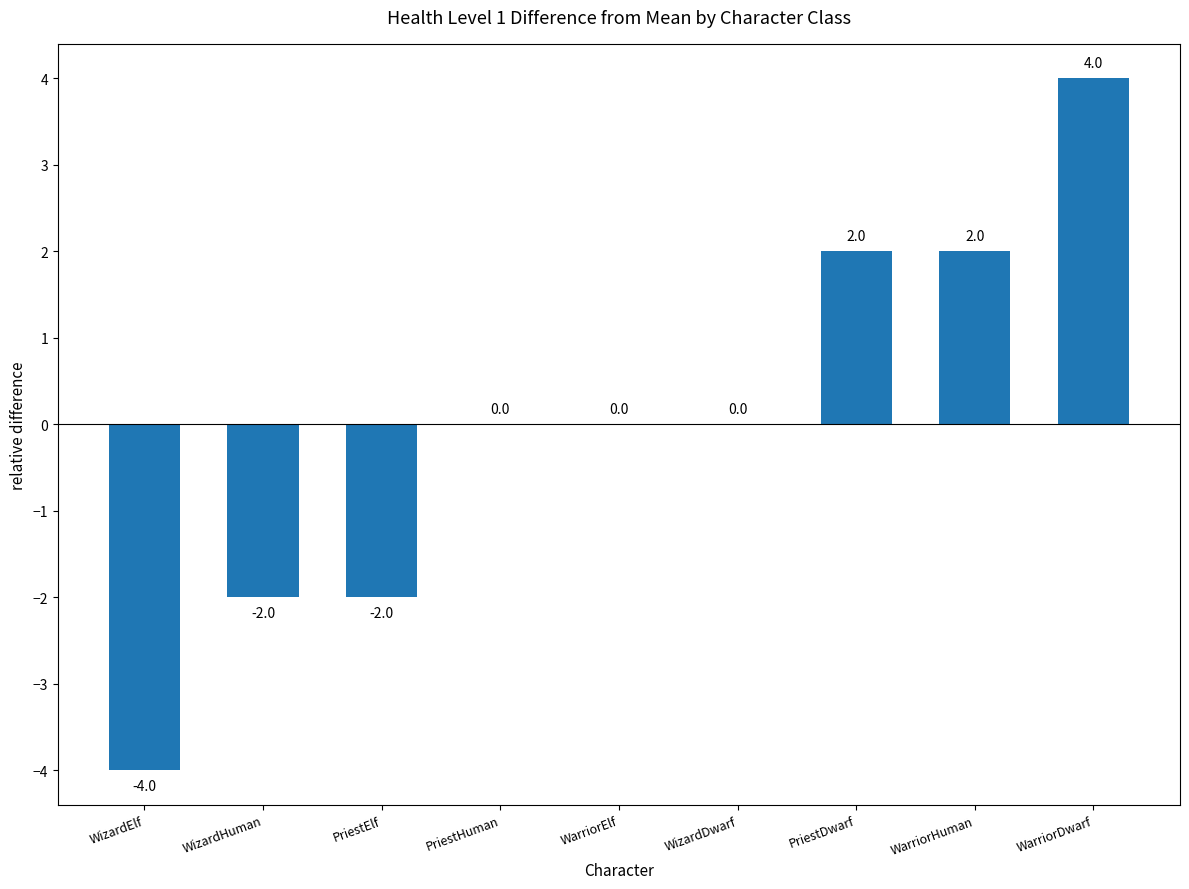

The value at WarriorDwarf is 6. True or false?

False